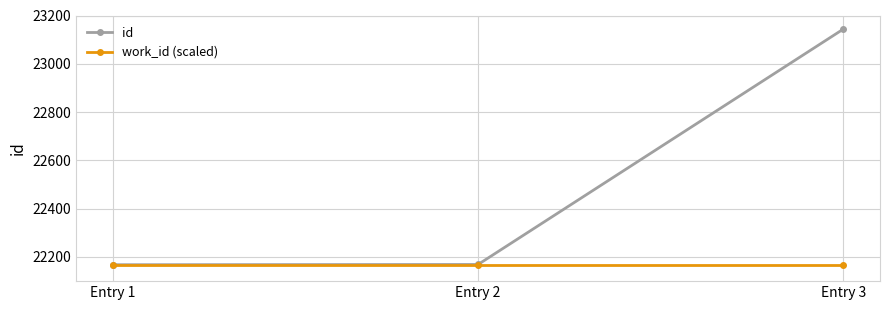

Is this an area chart (filled region under the line)?

No